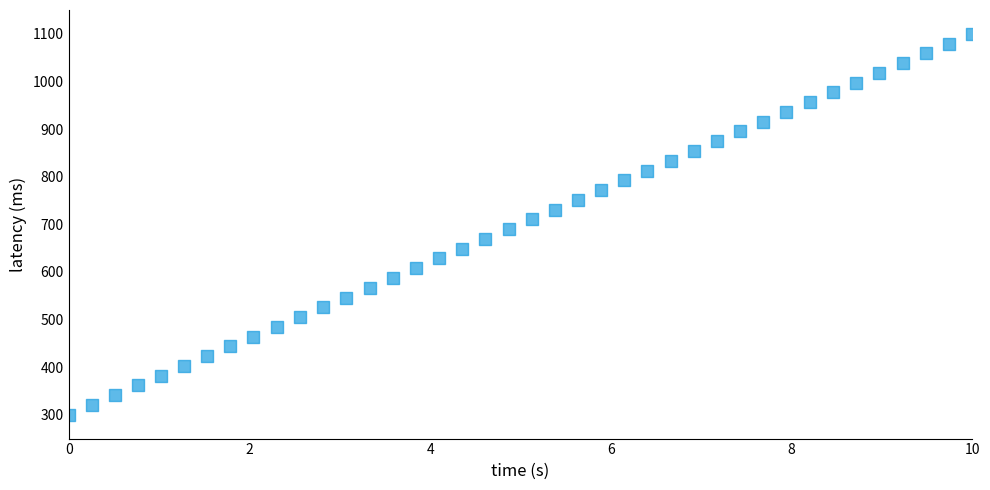

What is the range of Y values (max minus min)?

800.0